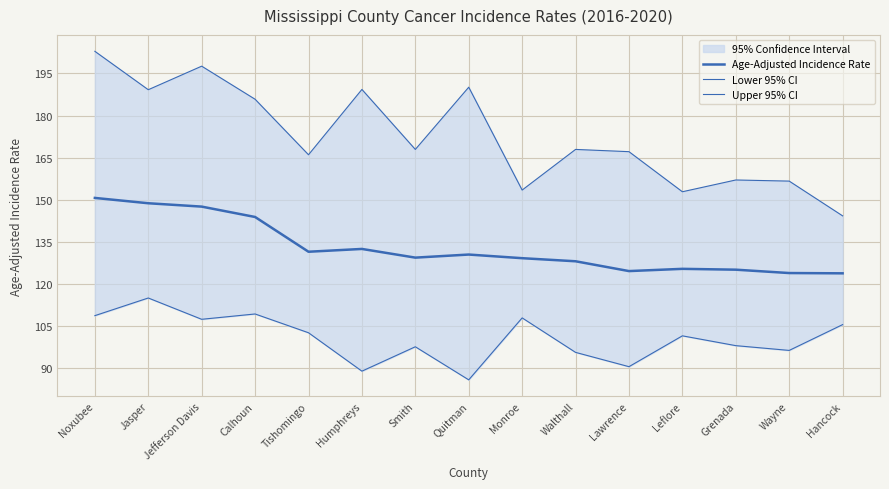

What is the label of the 2nd point from the right?

Wayne